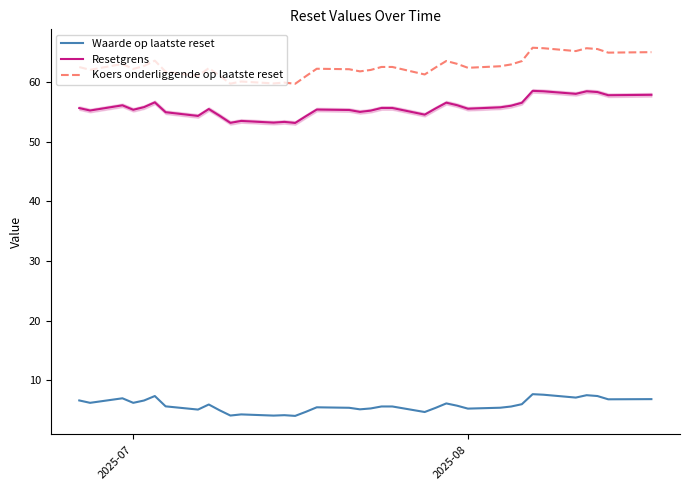

List the series in order of their peak value, highest first.

Koers onderliggende op laatste reset, Resetgrens, Waarde op laatste reset